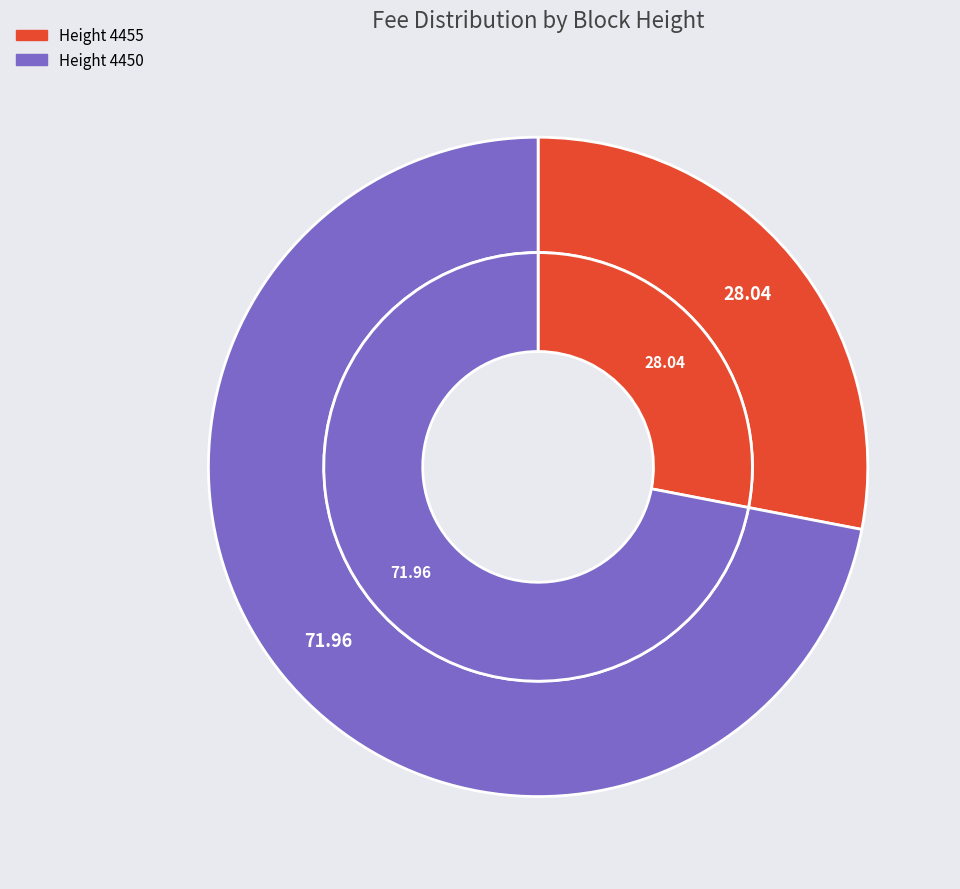

Approximately how many times larger is the value at 4450 compared to 4455?

2.6